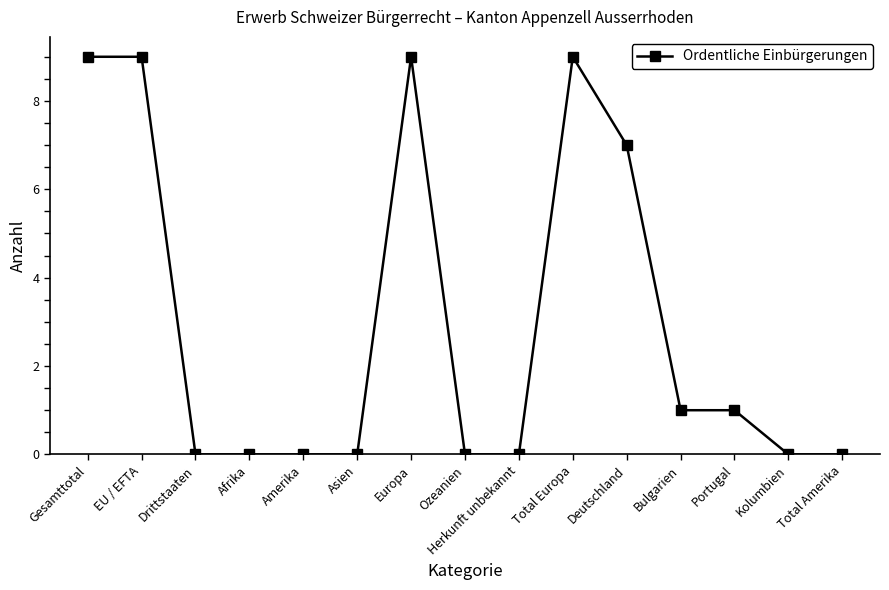

Count the number of data series in this chart.

1